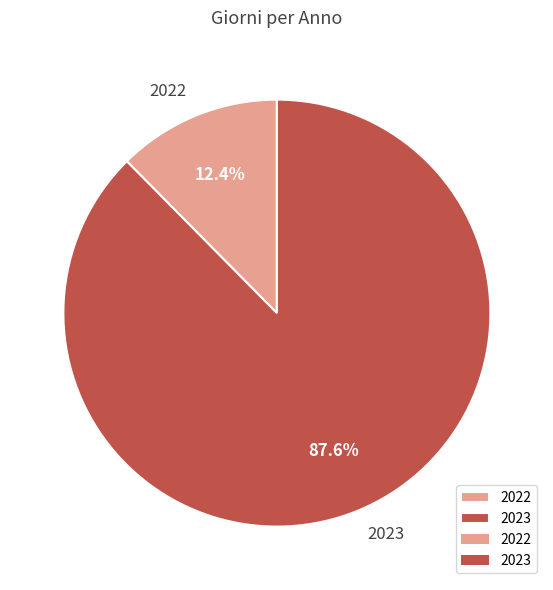

Which slice is the largest?

2023